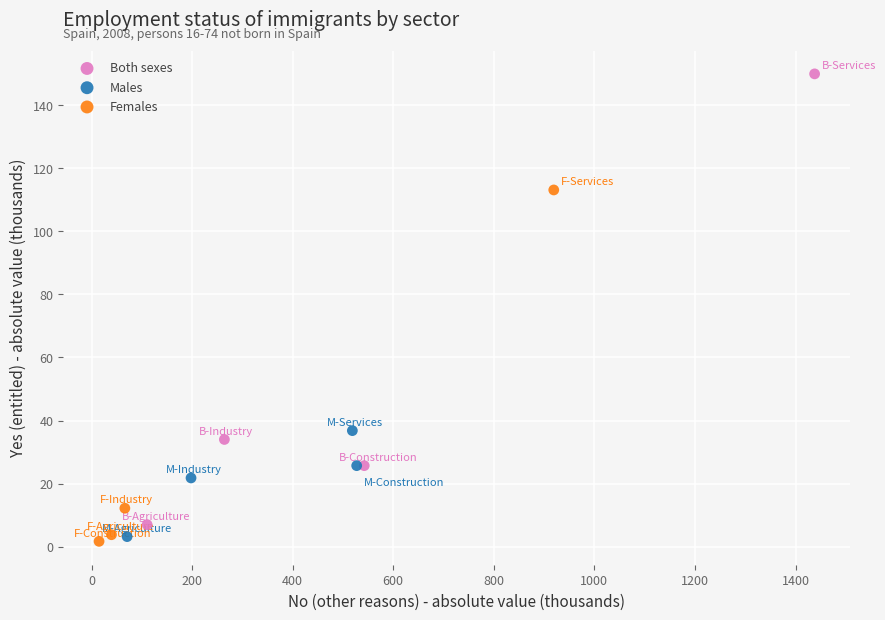

Which series contains the lowest Y value?

Females